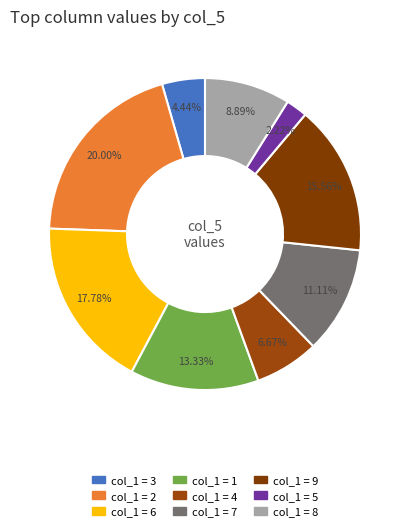

How many slices are in this pie chart?

9